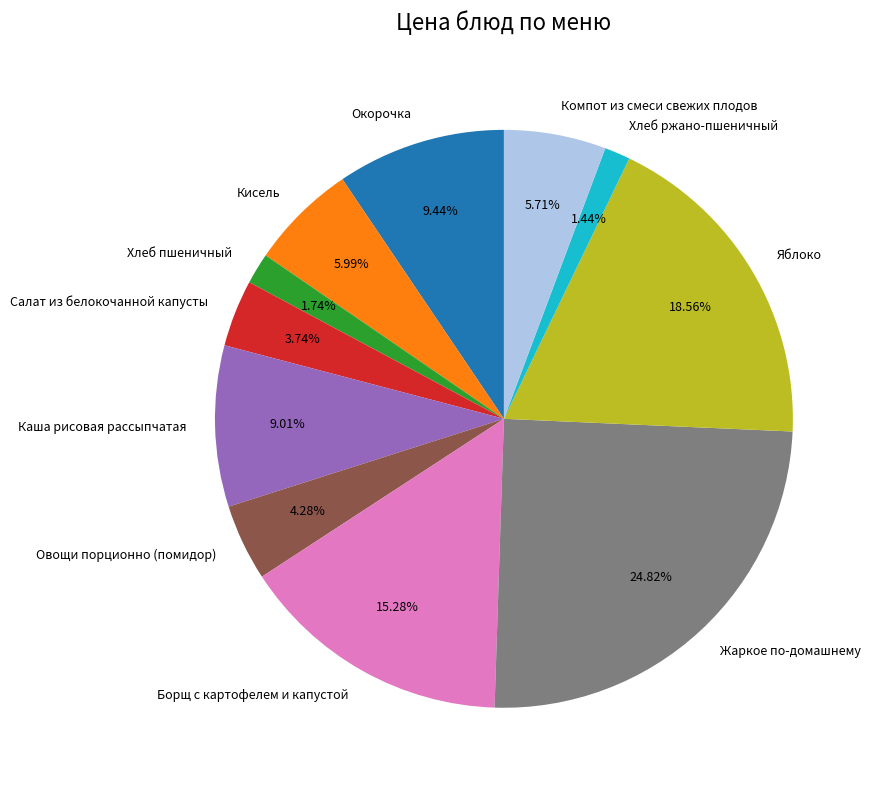

Count the number of slices in the pie.

11